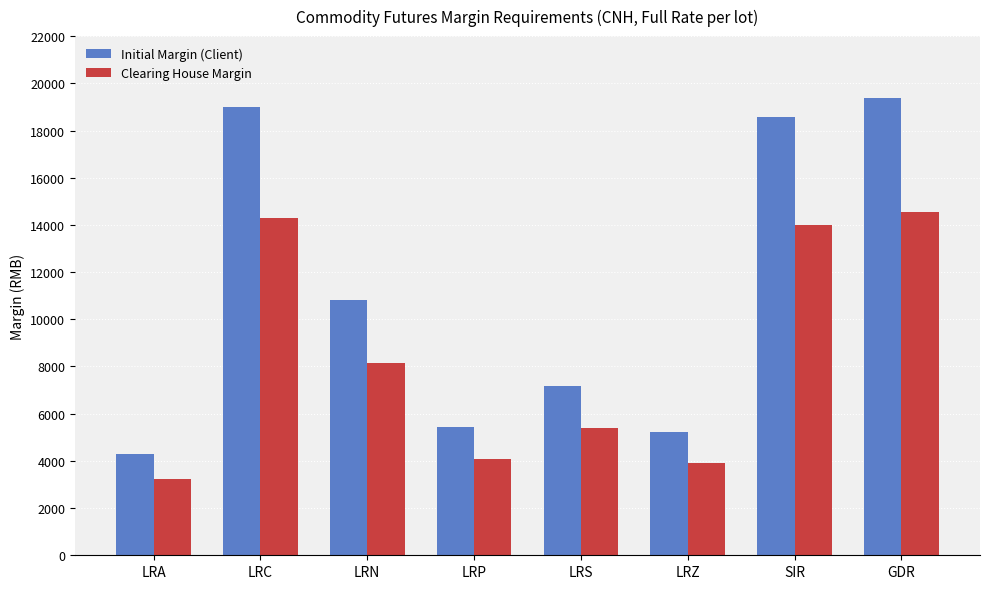

What is the label of the 2nd bar from the left?

LRC